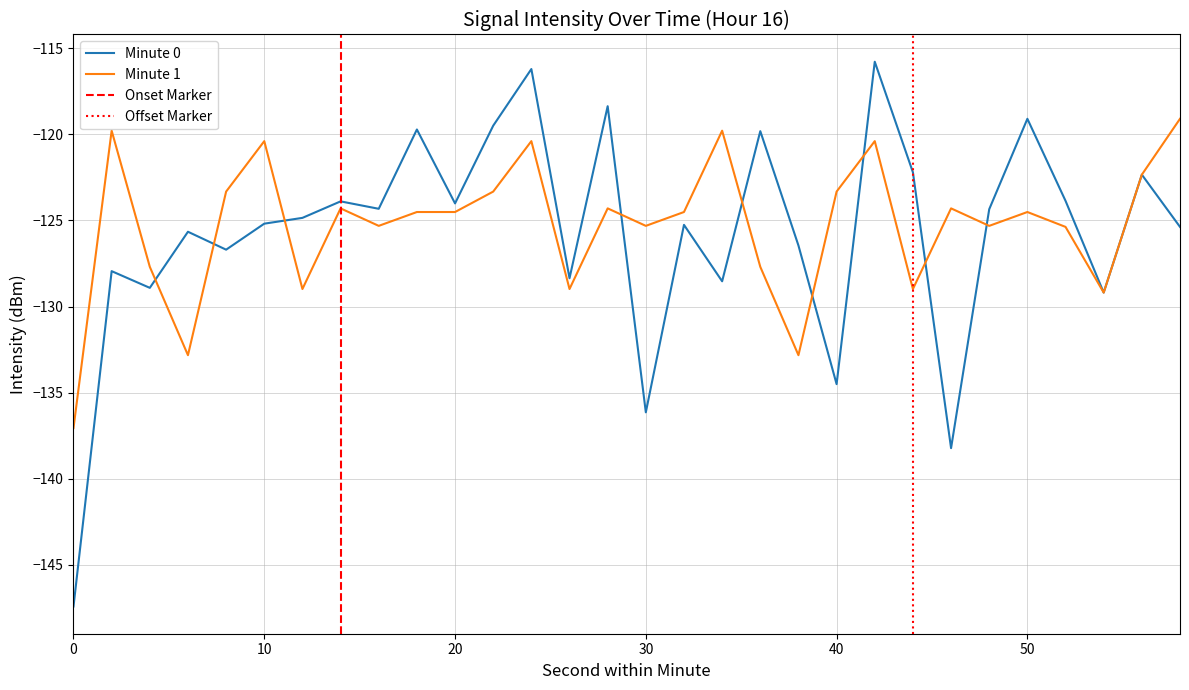

What is the value of the Minute 0 point at the 20th from the left?

-126.5